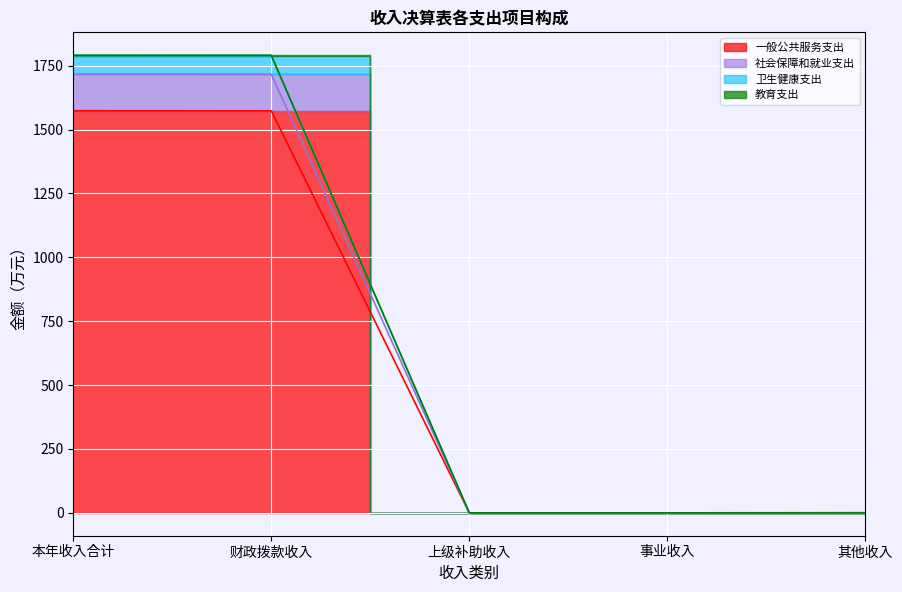

How many lines are shown in the chart?

4